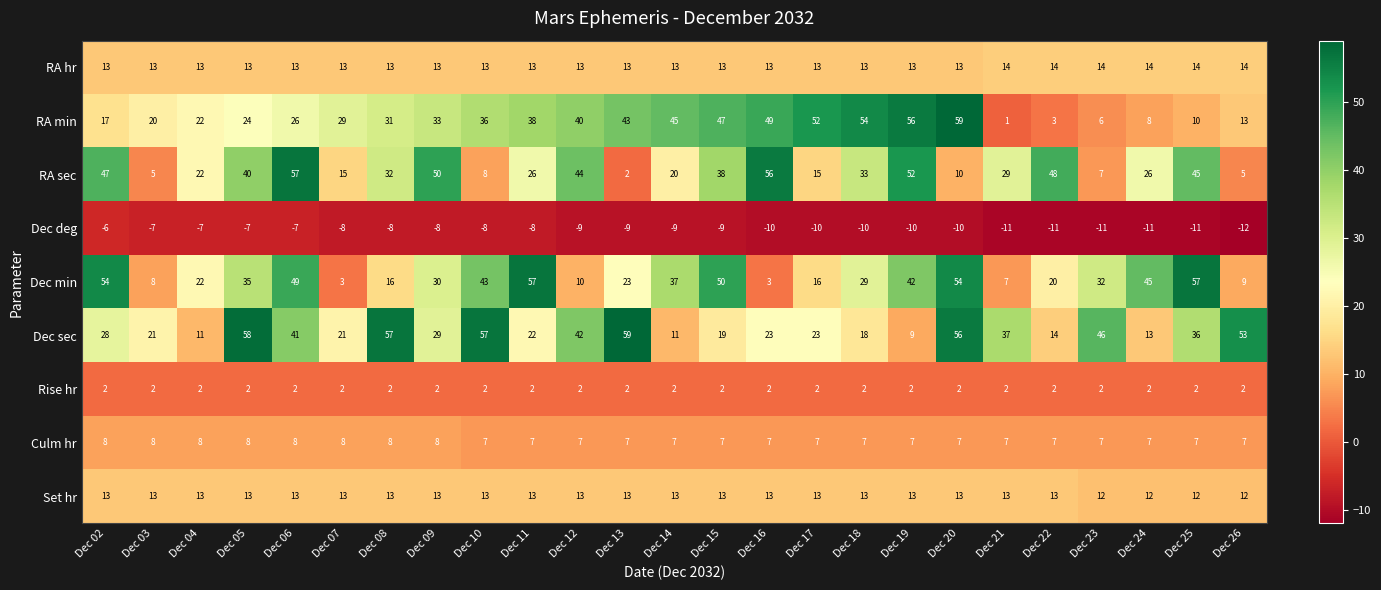

Is it true that Dec sec equals 21 at Dec 07?

True